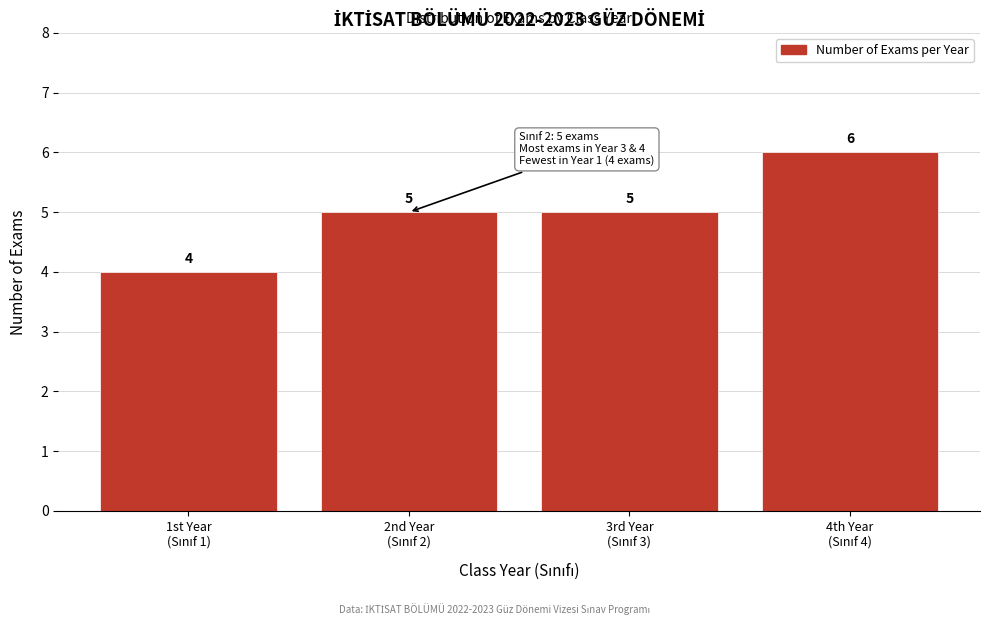

Reading left to right, transcribe all the data shown in this chart.

4	5	5	6